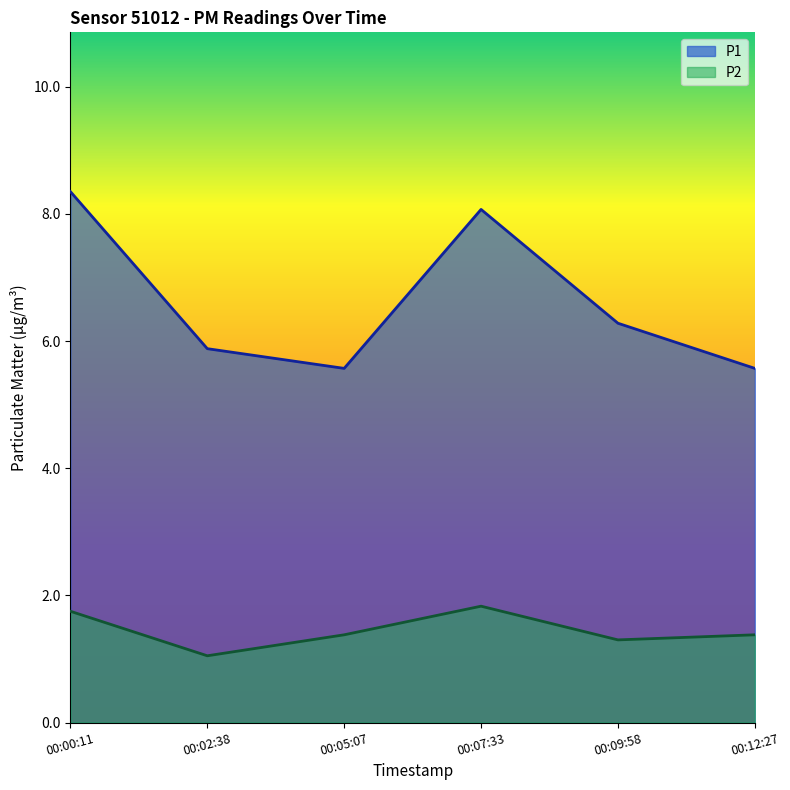

At which category does P1 reach its first local valley?

00:05:07